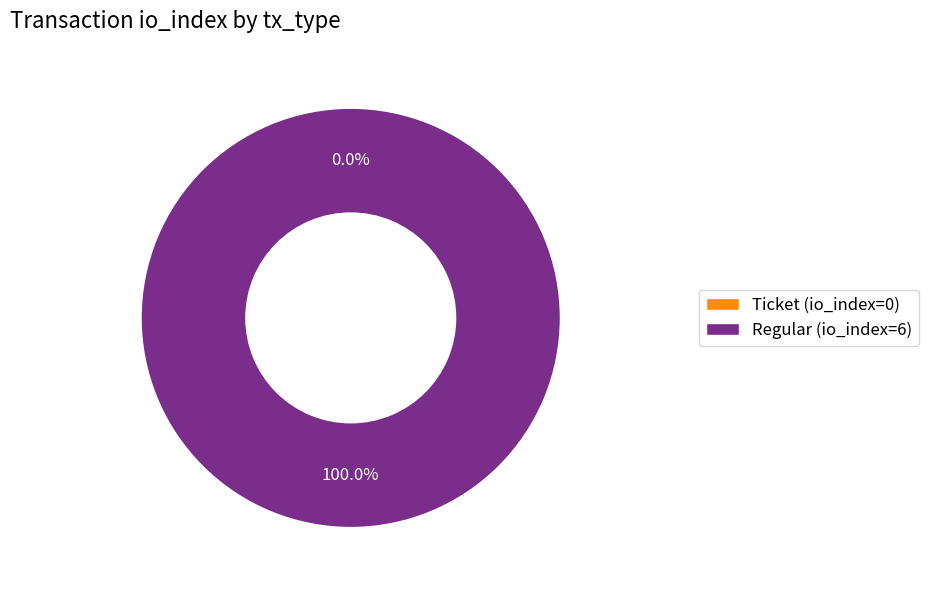

Is there any slice that represents more than half of the pie?

Yes